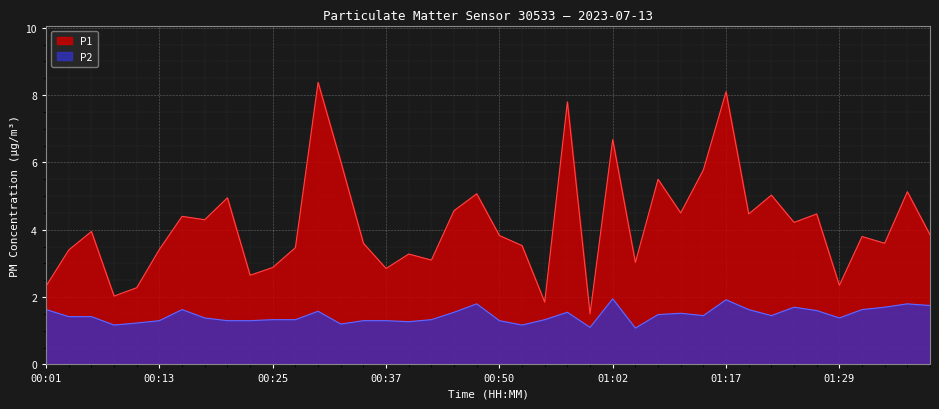

Count the number of categories in the chart.

40